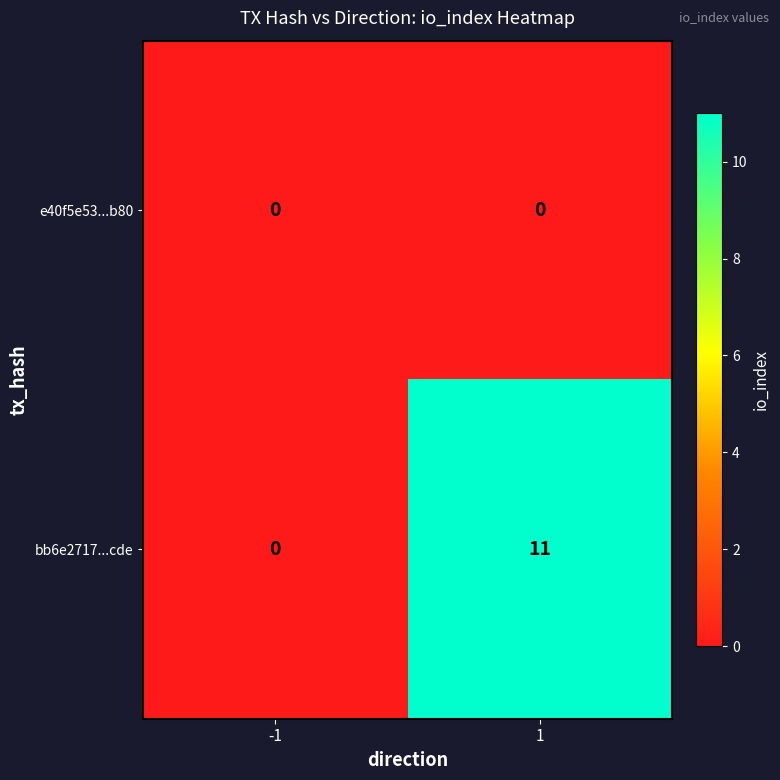

Reading right to left, what are all the values shown in this chart?

e40f5e53...b80: 0	0
bb6e2717...cde: 11	0